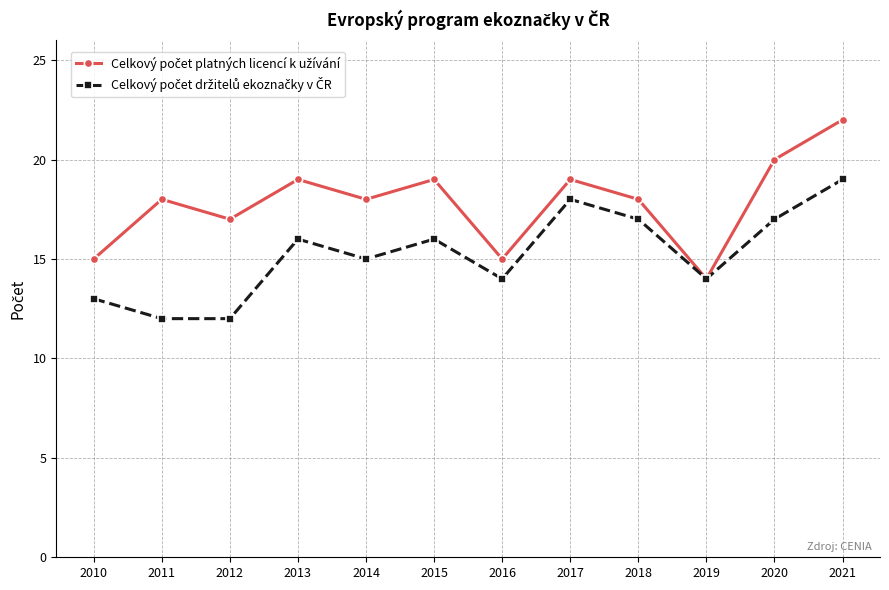

What is the spread (max minus min) of values at 2013?

3